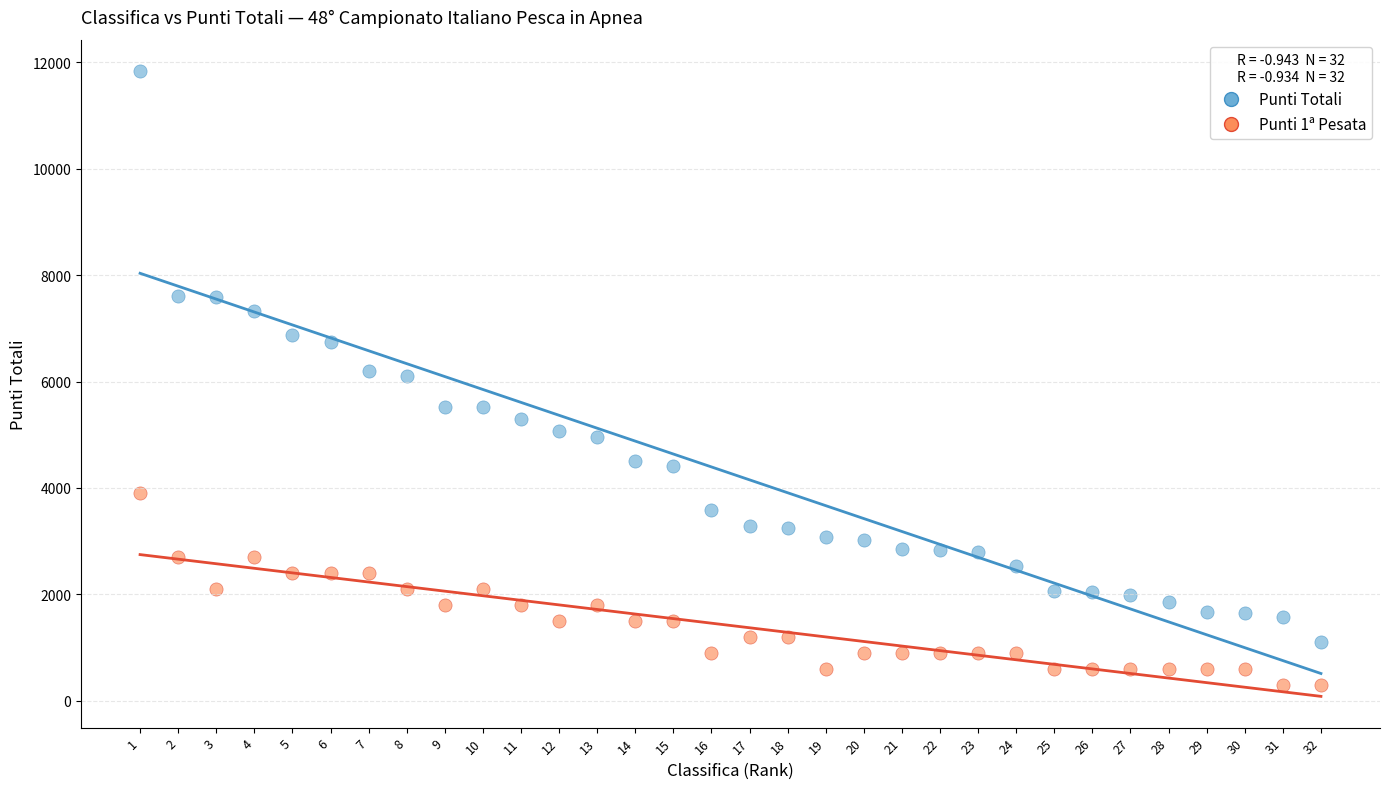

Which series reaches the minimum Y coordinate?

Punti 1ª Pesata